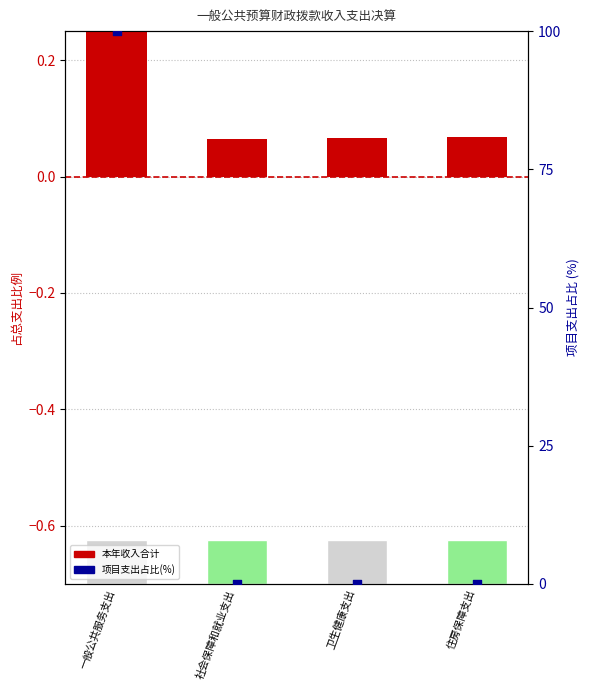

Is the value of 本年收入合计 at 一般公共服务支出 greater than the value of 项目支出占比(%) at 社会保障和就业支出?

Yes